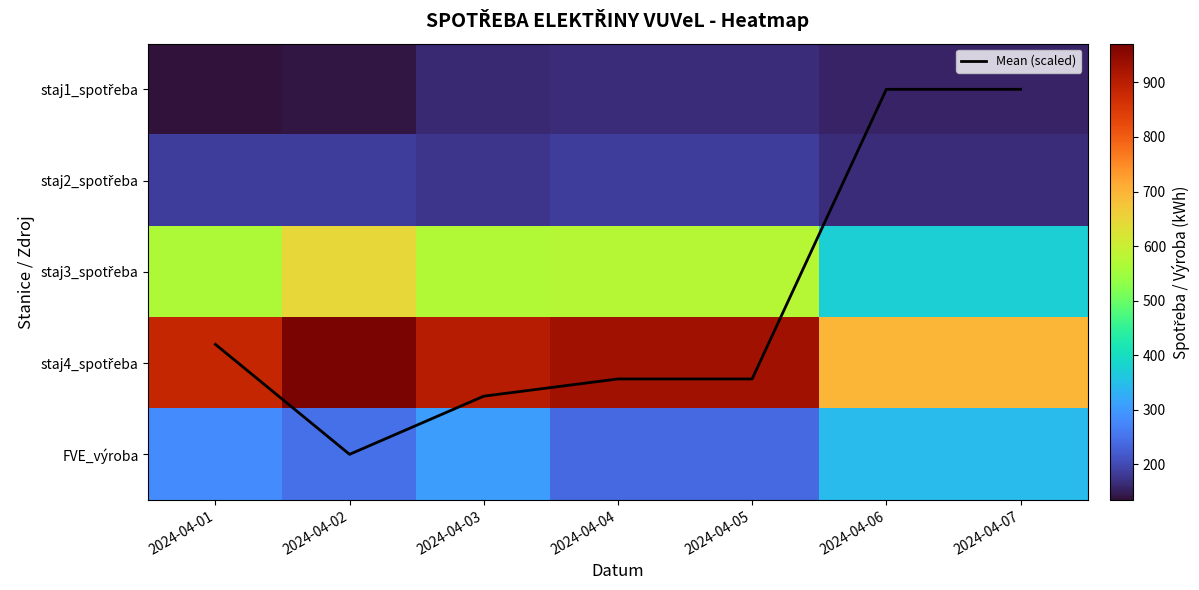

Is the value of staj3_spotřeba at 2024-04-02 greater than the value of staj1_spotřeba at 2024-04-01?

Yes